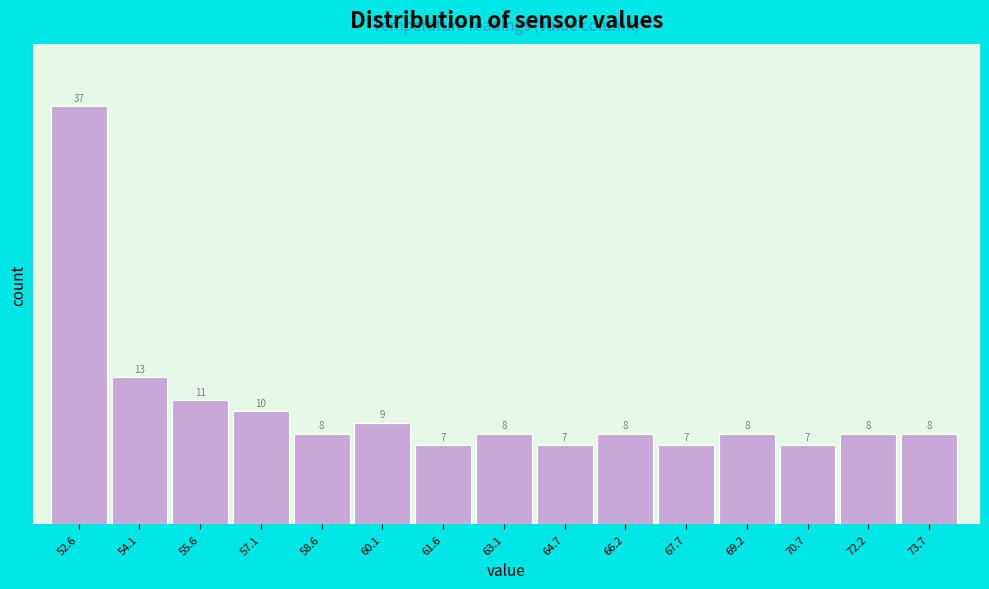

Reading right to left, extract all data points from this chart.

73.7=8	72.2=8	70.7=7	69.2=8	67.7=7	66.2=8	64.7=7	63.1=8	61.6=7	60.1=9	58.6=8	57.1=10	55.6=11	54.1=13	52.6=37